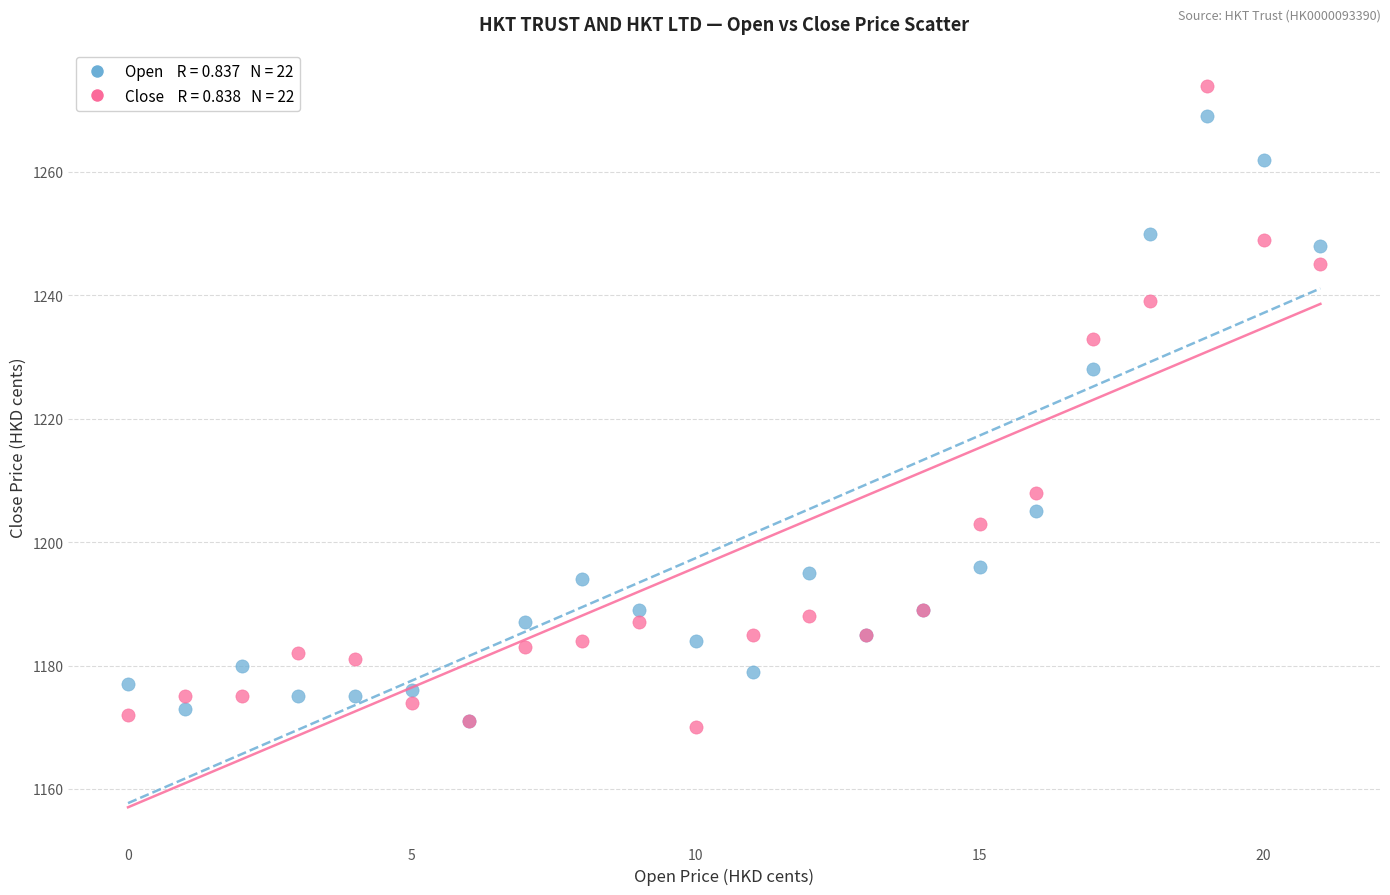

Across all series, what Y value is closest to 1222?

1228